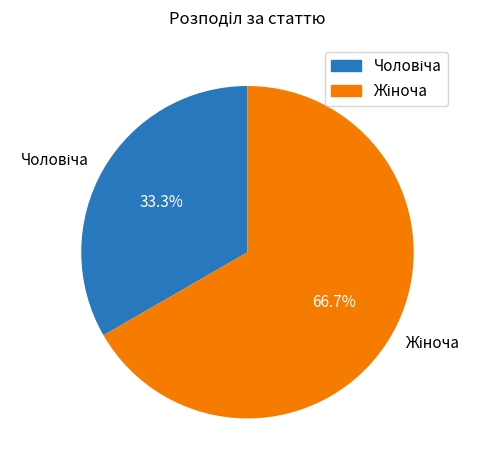

Is there a majority slice in this chart?

Yes